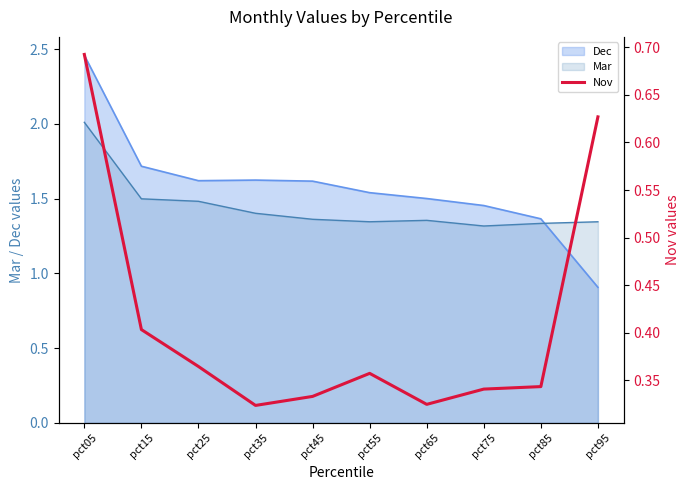

What is the smallest value displayed?

0.3